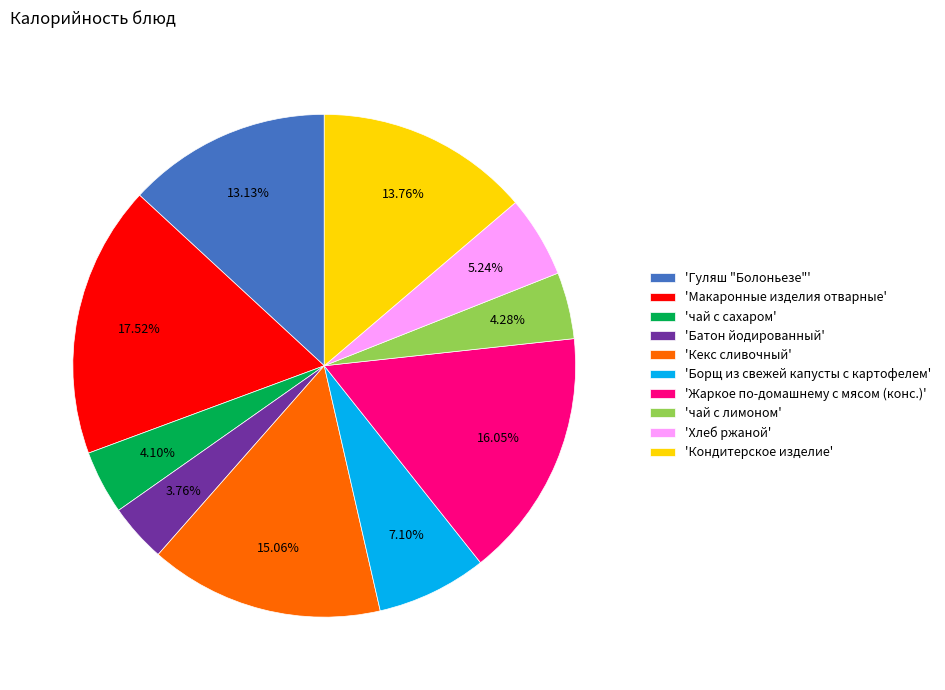

Approximately how many times larger is the value at 'Жаркое по-домашнему с мясом (конс.)' compared to 'Борщ из свежей капусты с картофелем'?

2.3